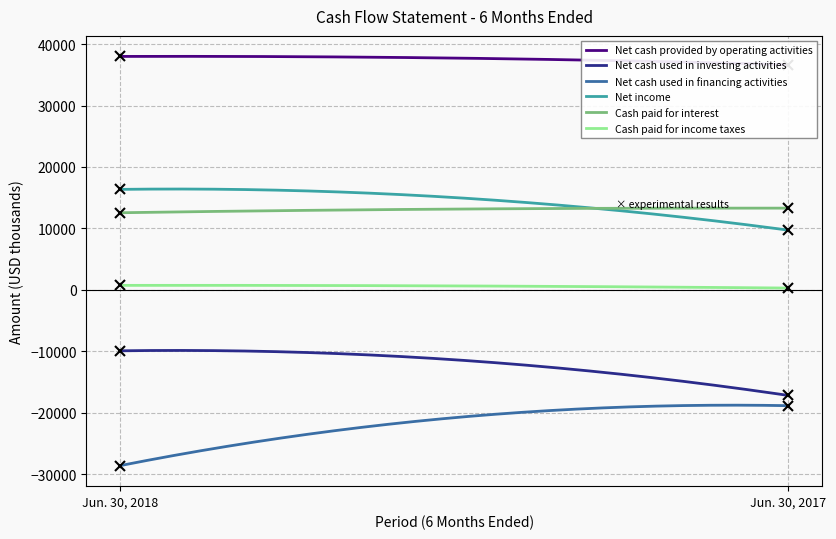

How many categories are shown in the chart?

2